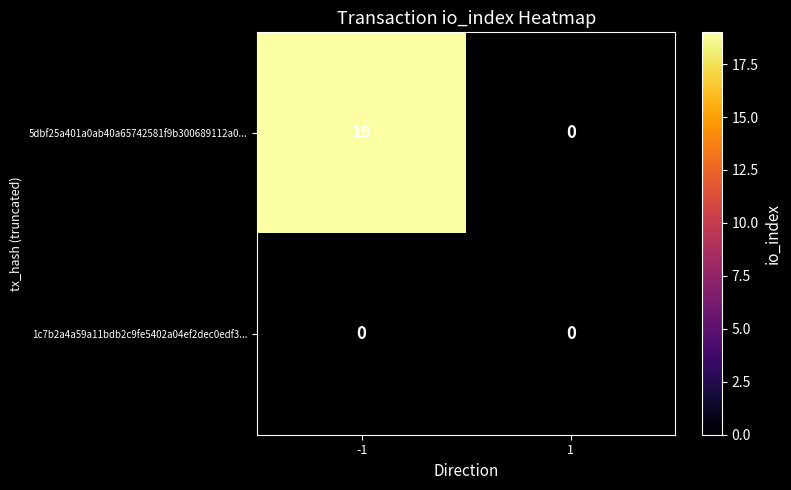

The 5dbf25a401a0ab40a65742581f9b300689112a0... series shows 0 at 1. True or false?

True